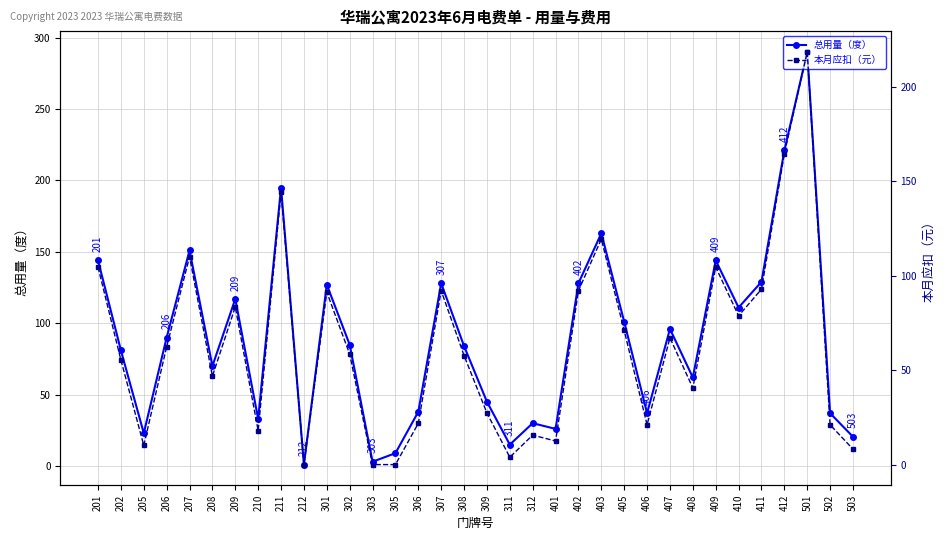

Between 206 and 210, which is larger?

206